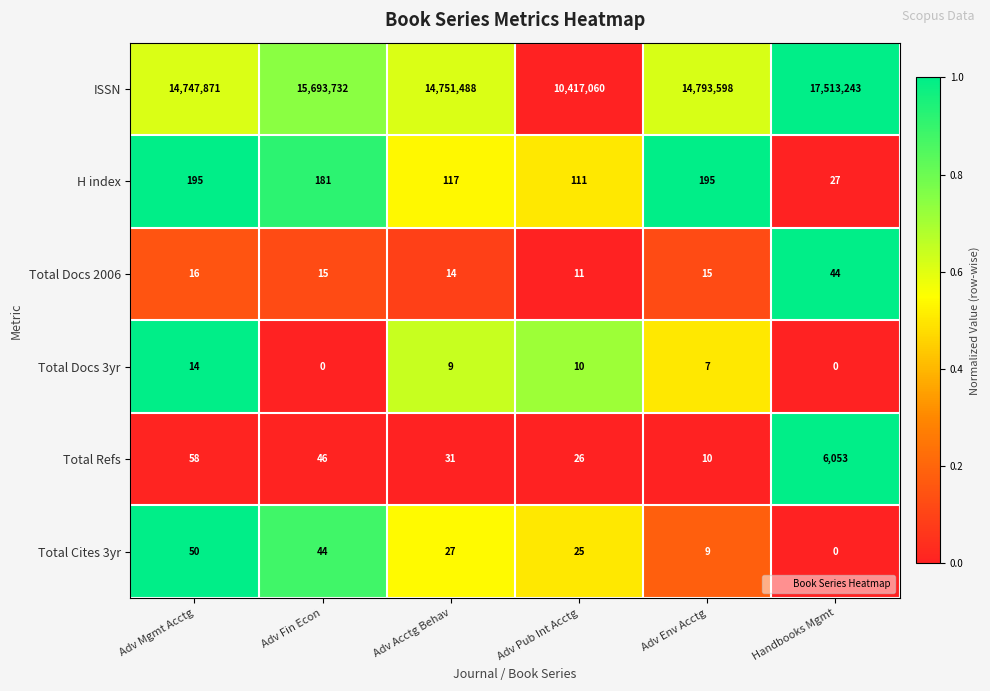

Which series has the largest total across all categories?

ISSN